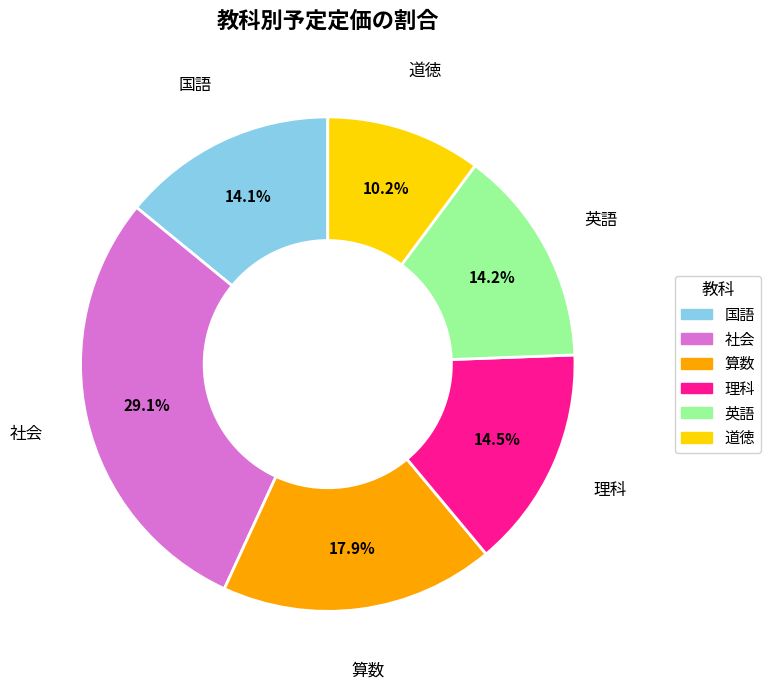

To the nearest percent, what is the combined percentage of 社会 and 道徳?

39%